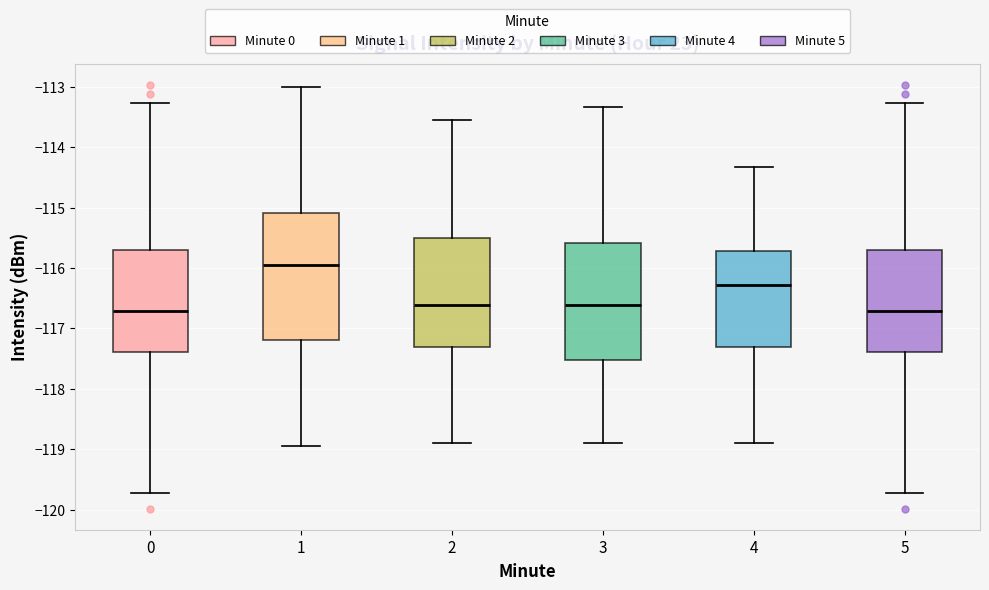

Which box is the tallest, from its lower edge to its upper edge?

1